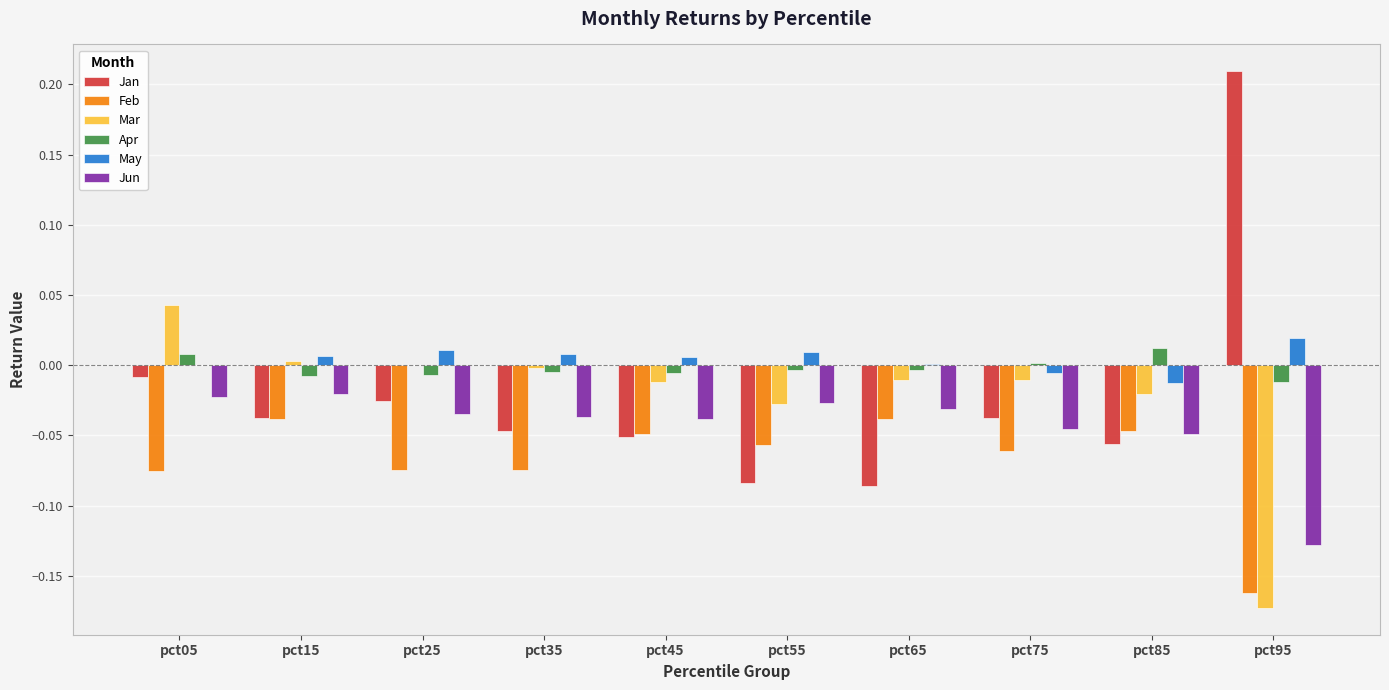

Which series has the largest range (max minus min)?

Jan